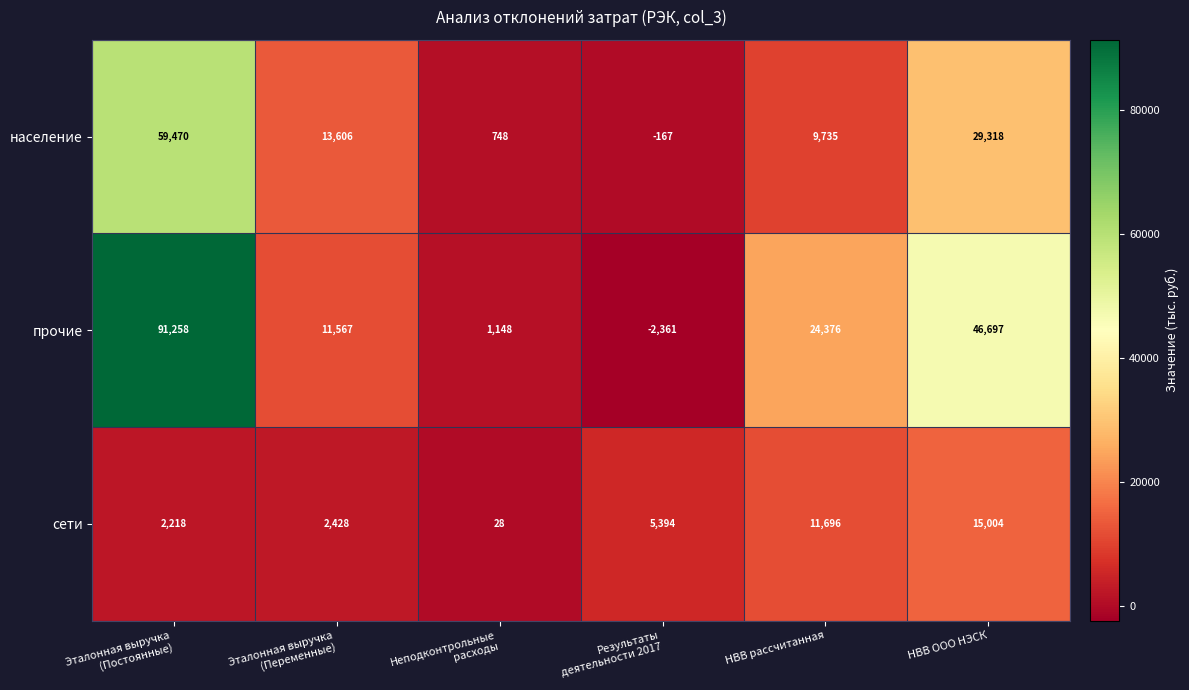

At how many categories does at least one series exceed 3959?

5